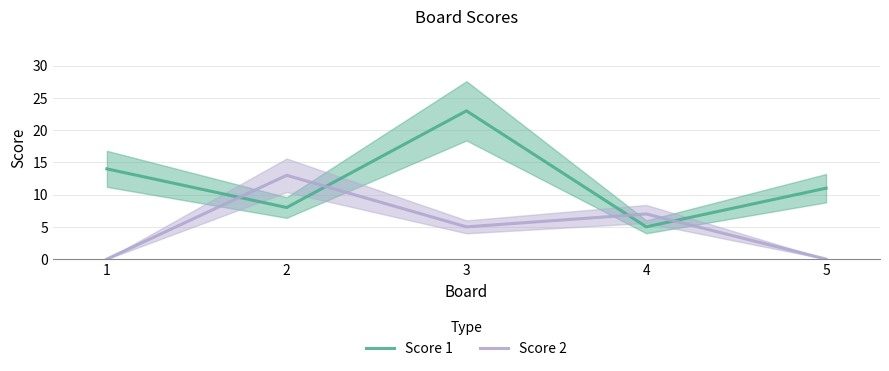

Which series ends up on top after the final intersection of Score 1 and Score 2?

Score 1